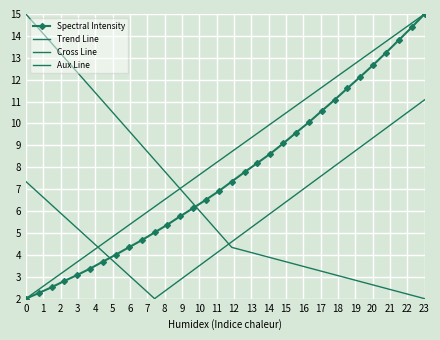

True or false: Spectral Intensity has more than 0 interior local peaks.

False